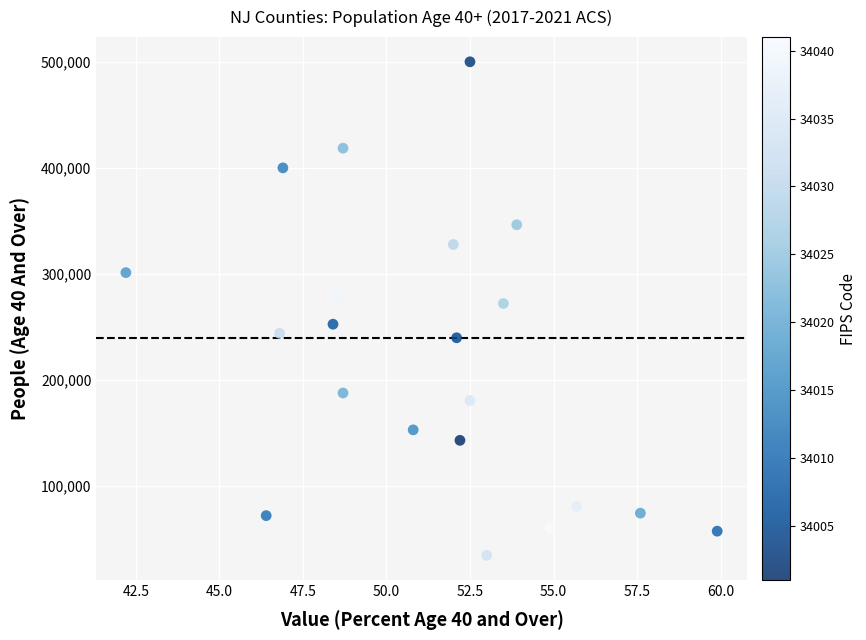

What is the range of Y values (max minus min)?

465663